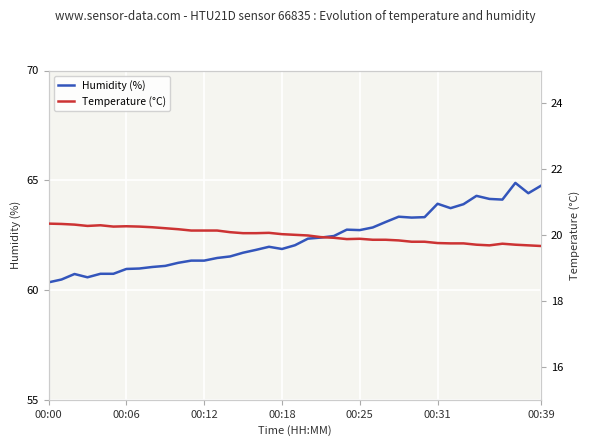

True or false: Temperature (°C) and Humidity (%) intersect in this chart.

False